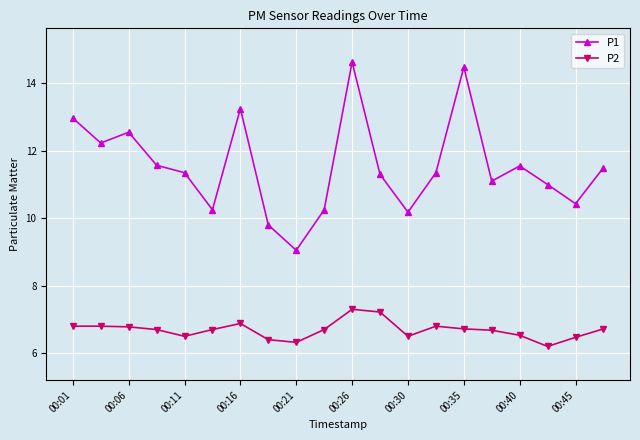

True or false: P1 has more than 2 interior local peaks.

True